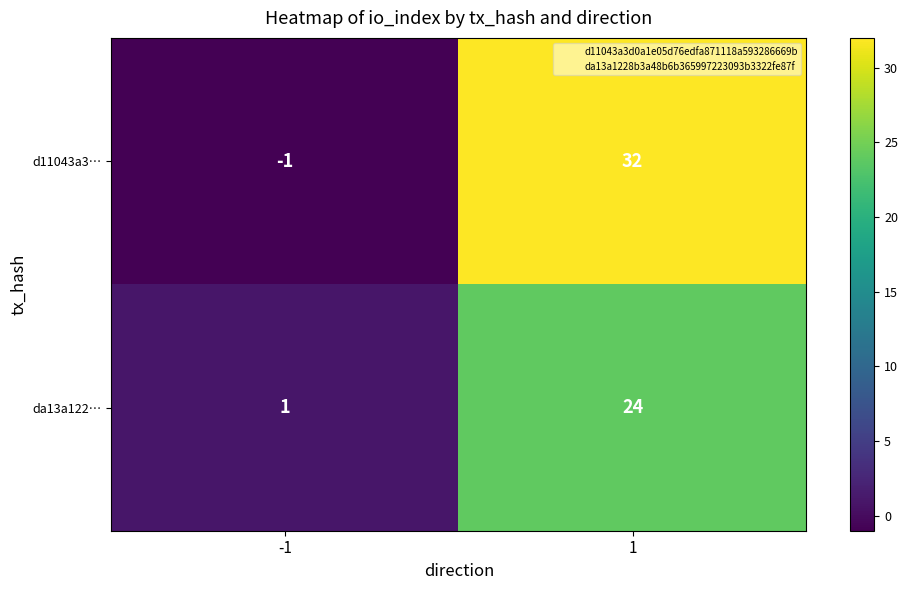

Reading right to left, extract all data points from this chart.

d11043a3…: 32	-1
da13a122…: 24	1